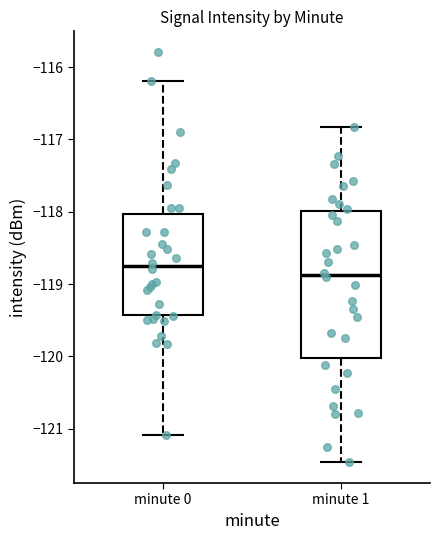

Which box has the lowest median line?

minute 1